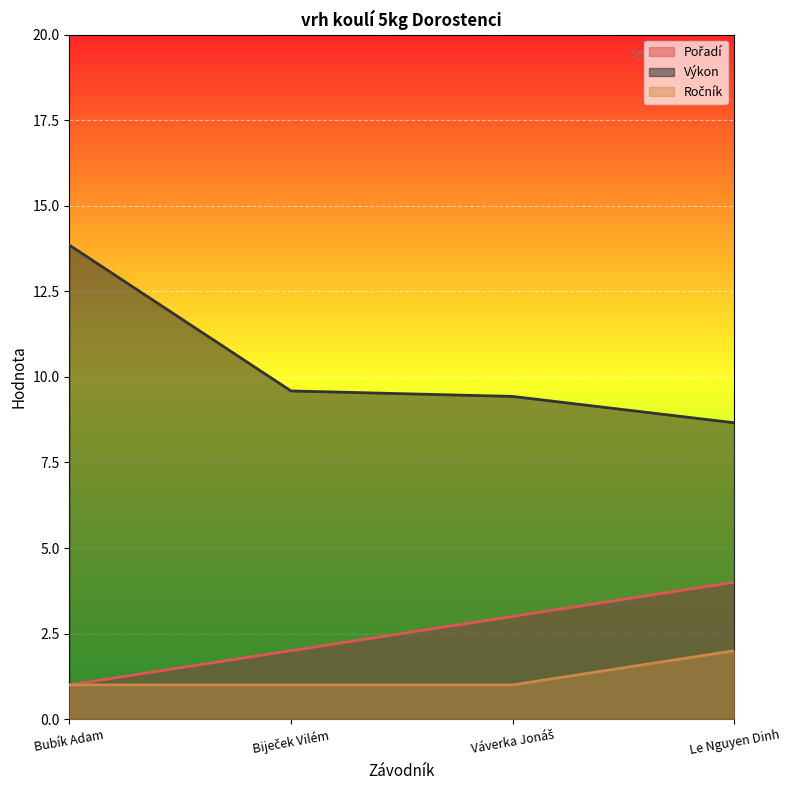

What is the value of the Výkon point at the 2nd from the left?

9.6